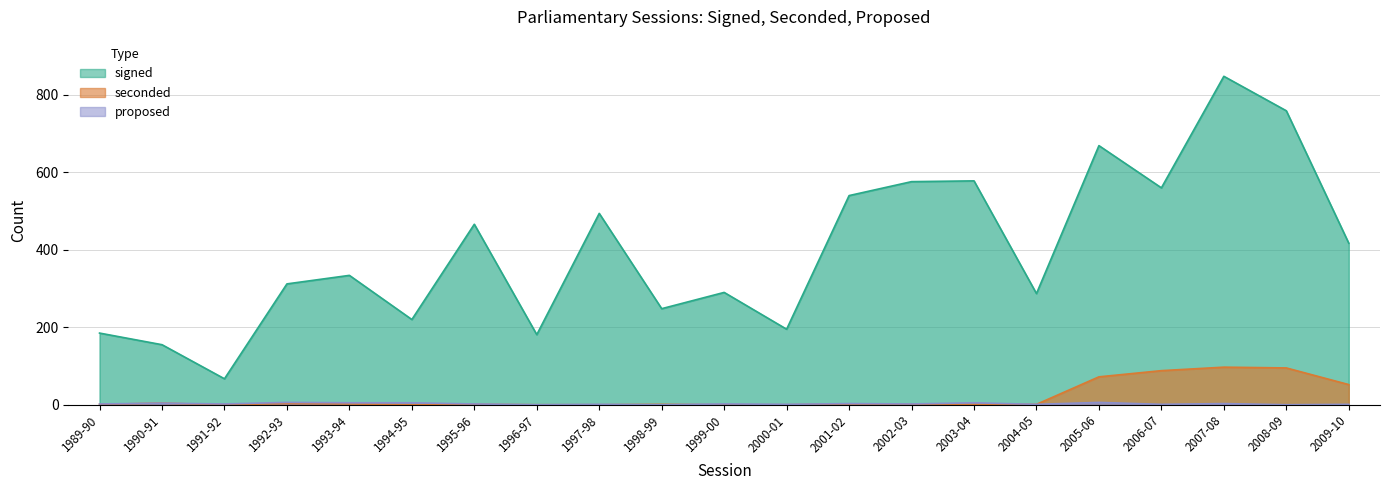

Which series has the largest range (max minus min)?

signed